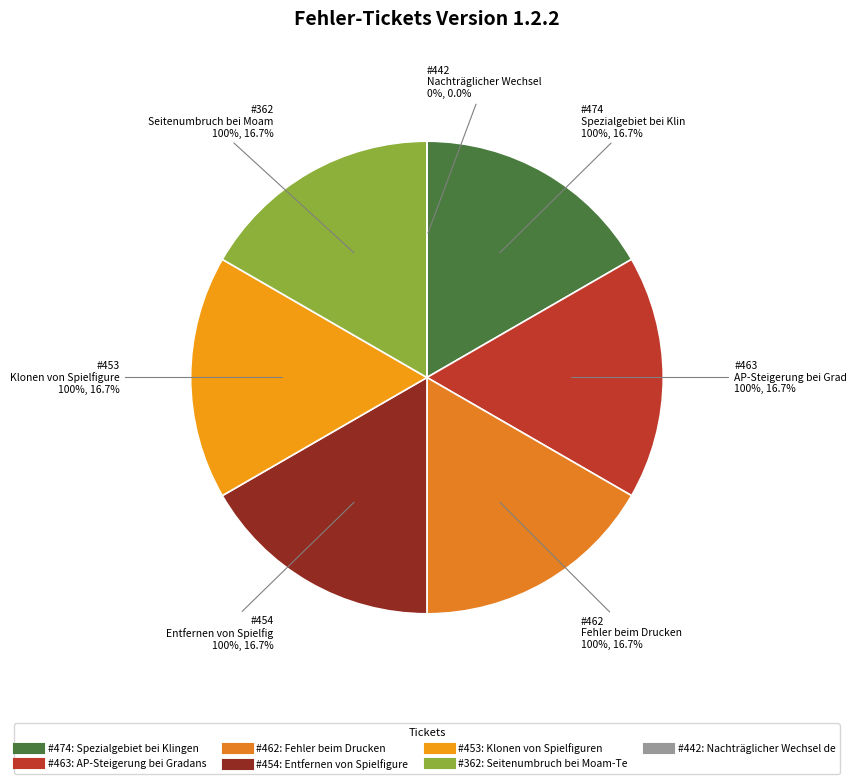

What portion of the pie excludes 454?

83.3%